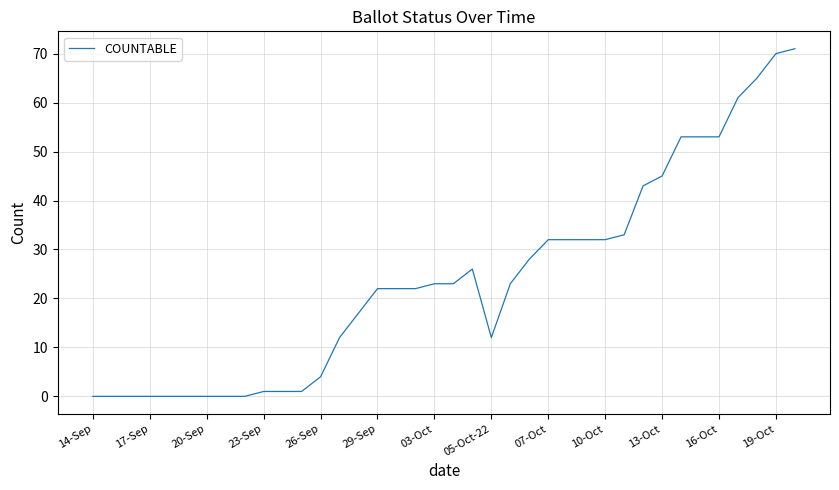

What is the difference between the maximum and minimum values?

71